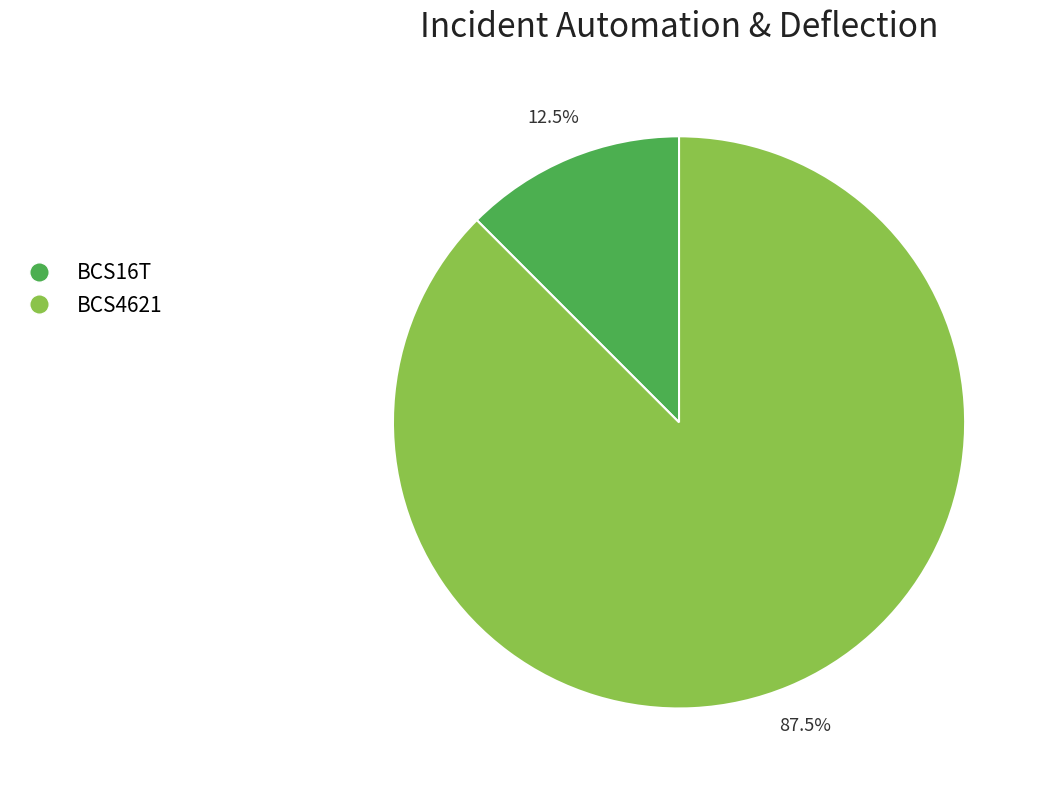

What is the largest slice in the pie chart?

BCS4621